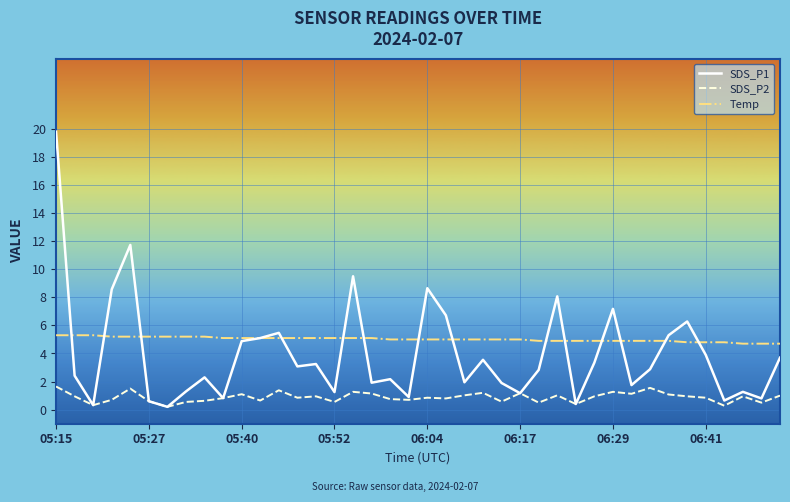

Rank the series by their maximum value, from highest to lowest.

SDS_P1, Temp, SDS_P2